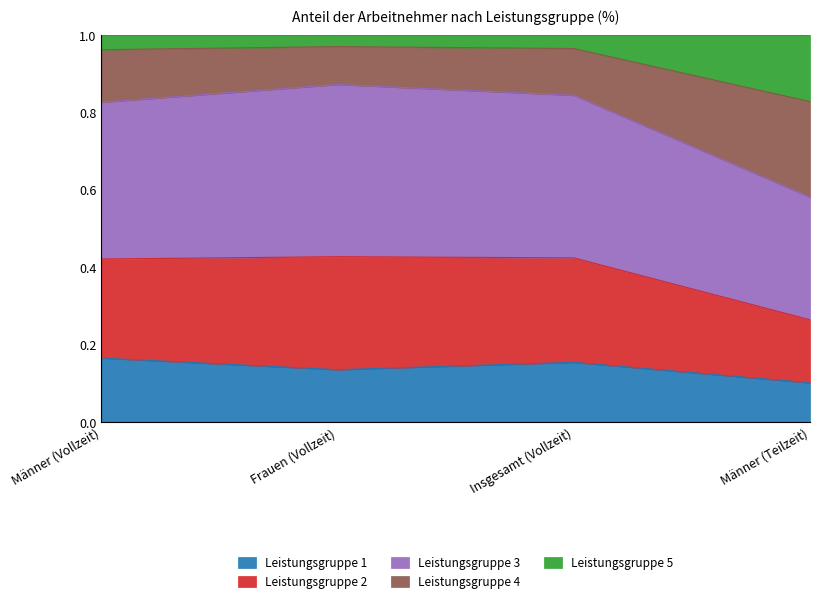

The value of Leistungsgruppe 1 at Männer (Vollzeit) is 0.3. True or false?

False